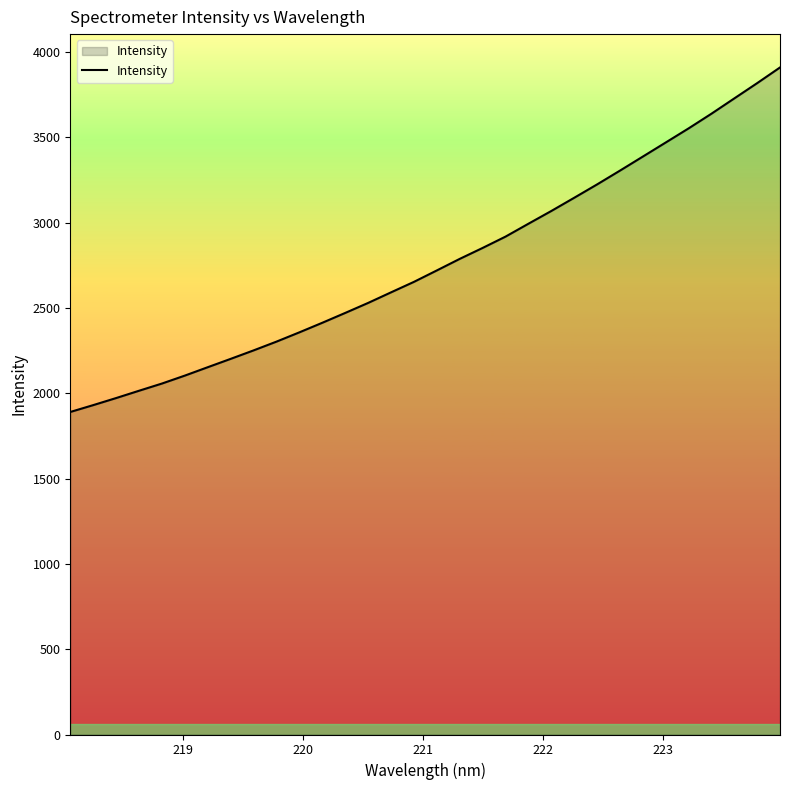

What is the difference between the maximum and minimum values?

2019.2